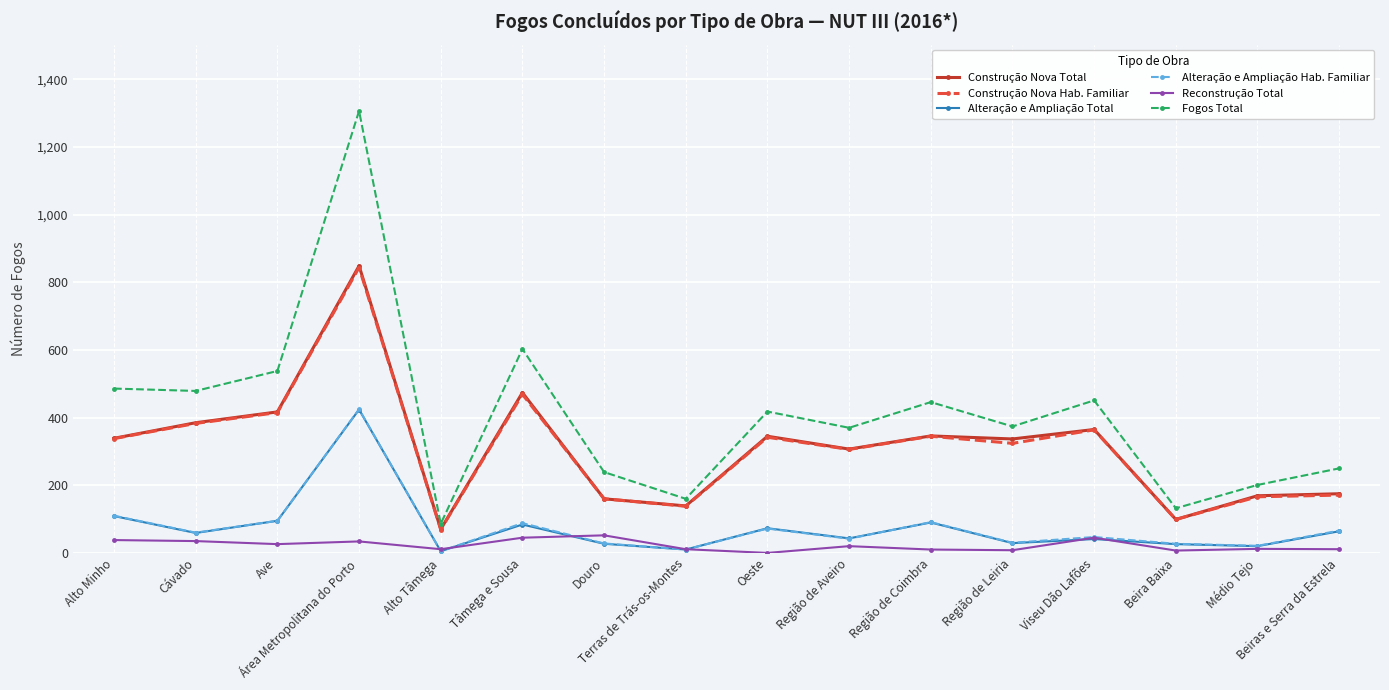

What is the difference between the second highest and second lowest values in the Alteração e Ampliação Total series?

99